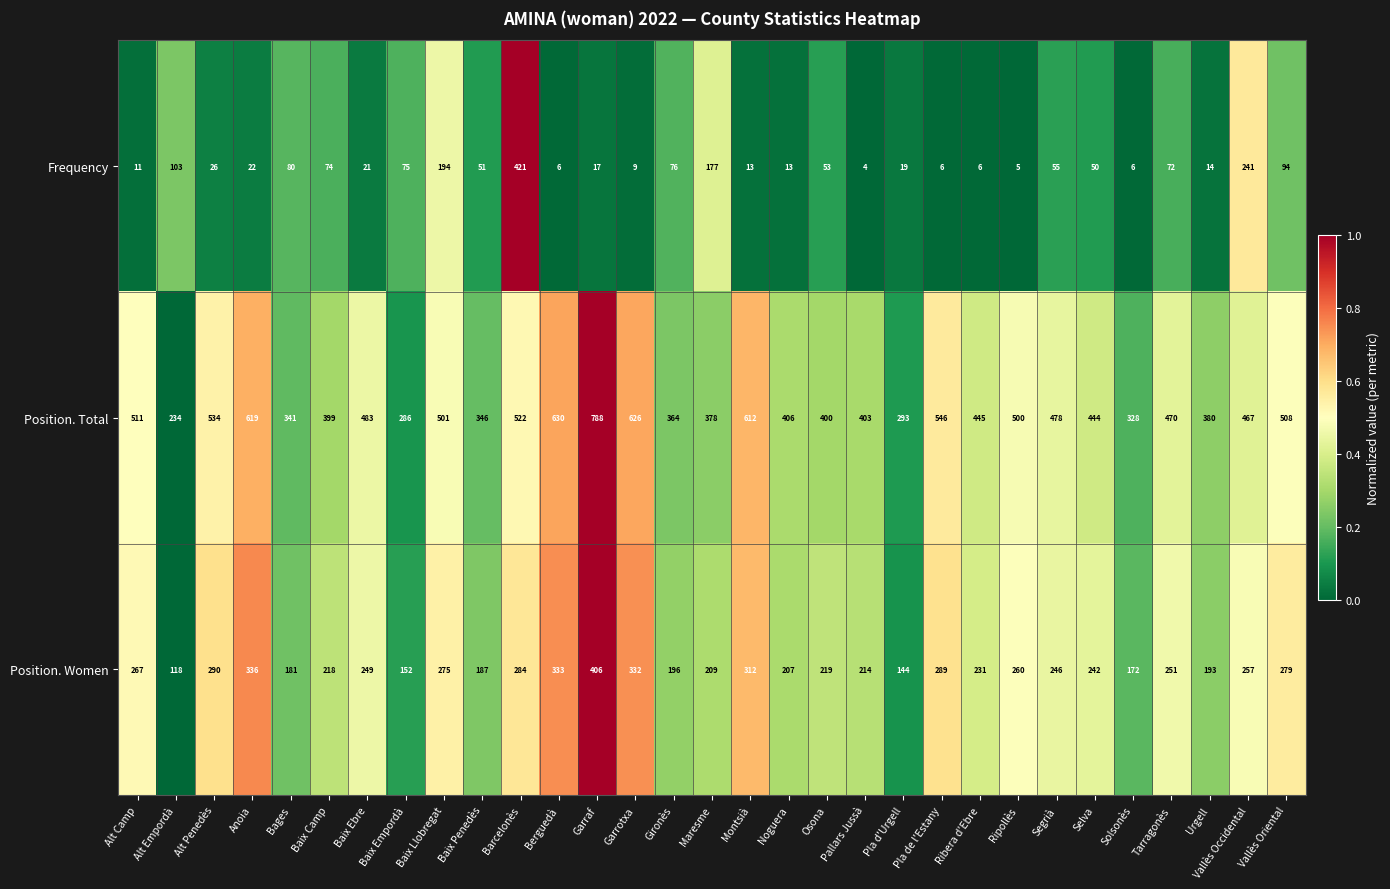

At which category is the sum across all series the highest?

Barcelonès